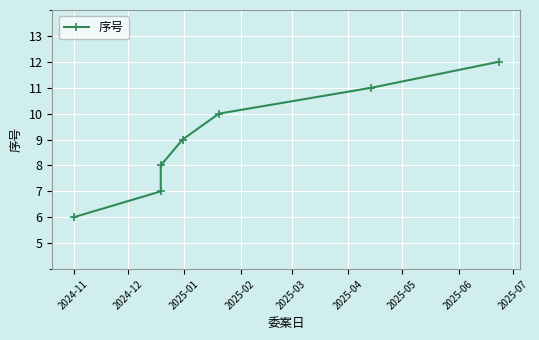

What is the greatest value displayed?

12